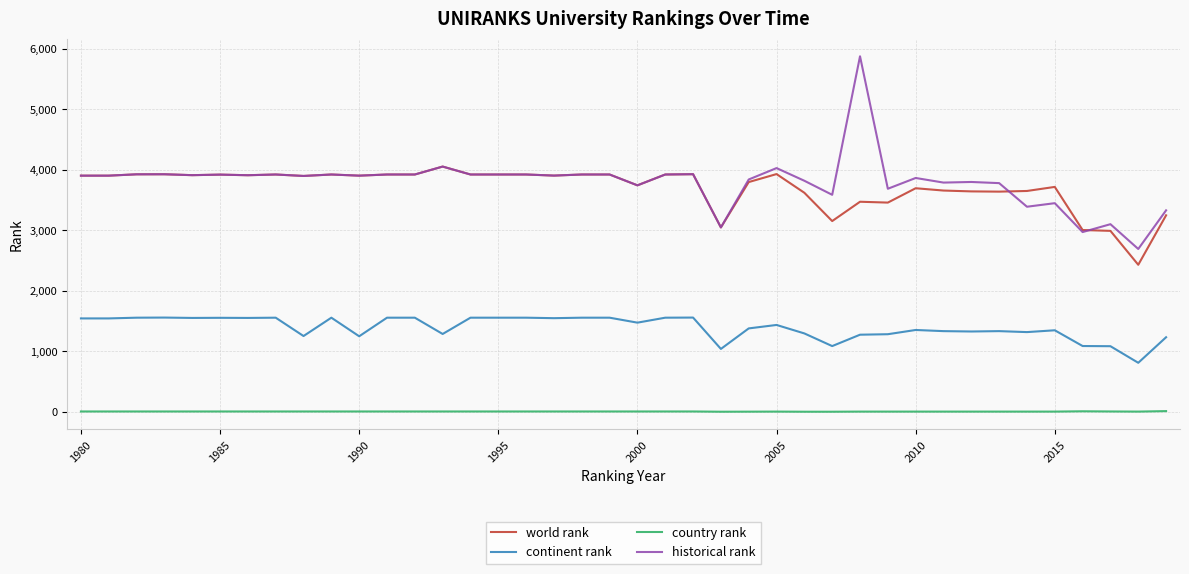

True or false: continent rank and country rank intersect in this chart.

False